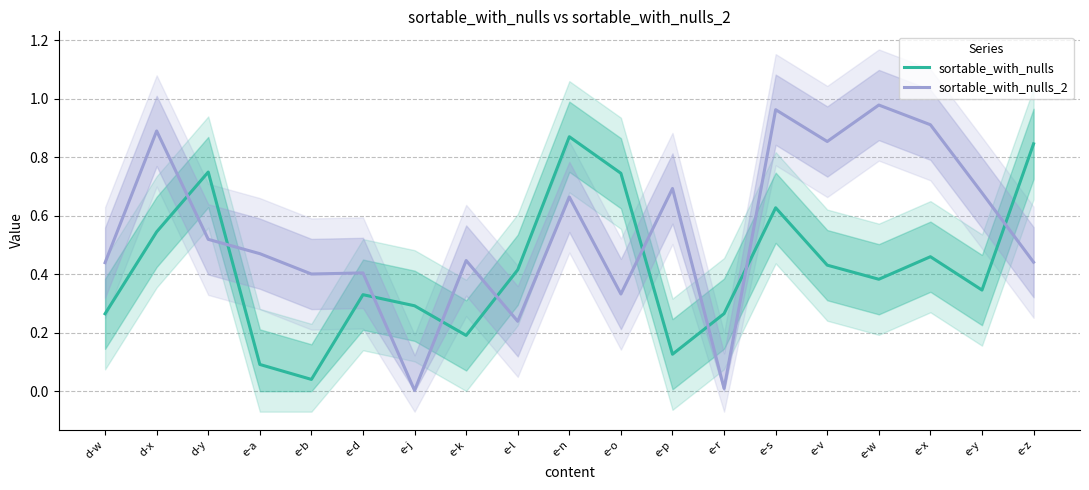

Between e-l and e-w, which is larger?

e-l